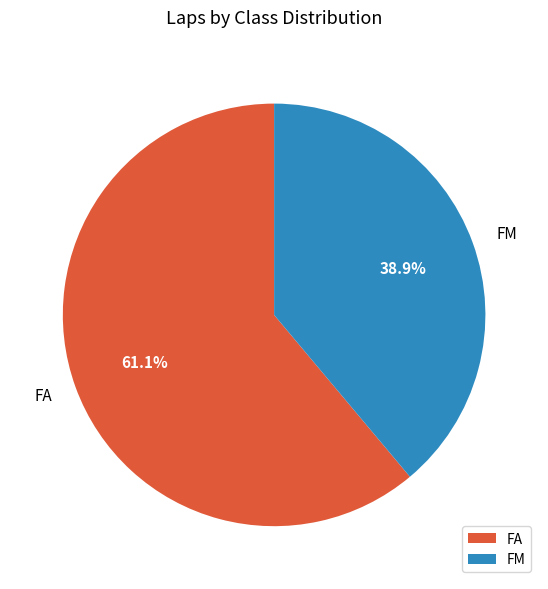

Which category has the smallest portion of the pie?

FM